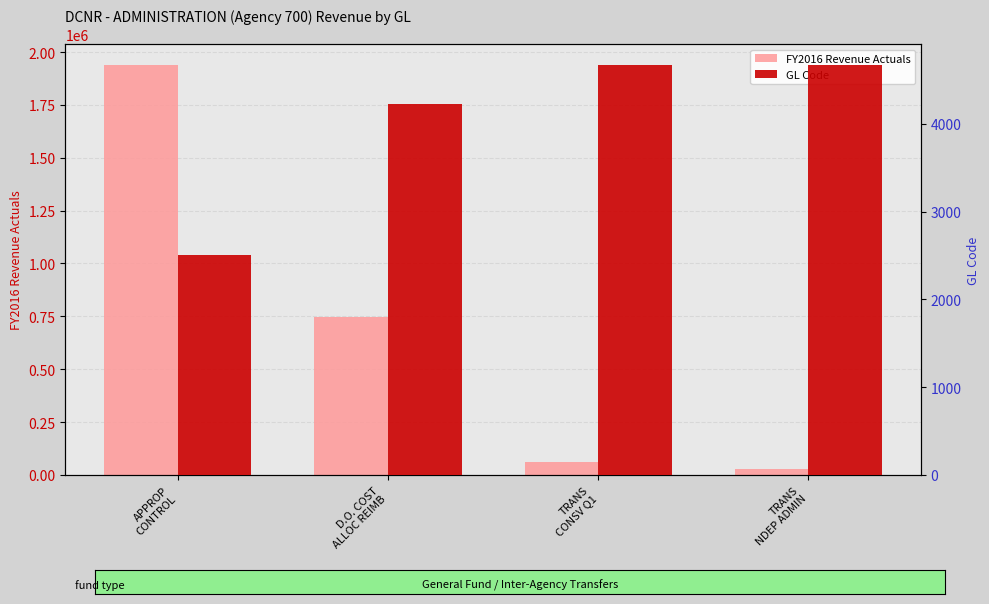

Are the bars grouped side by side (vs. stacked)?

Yes